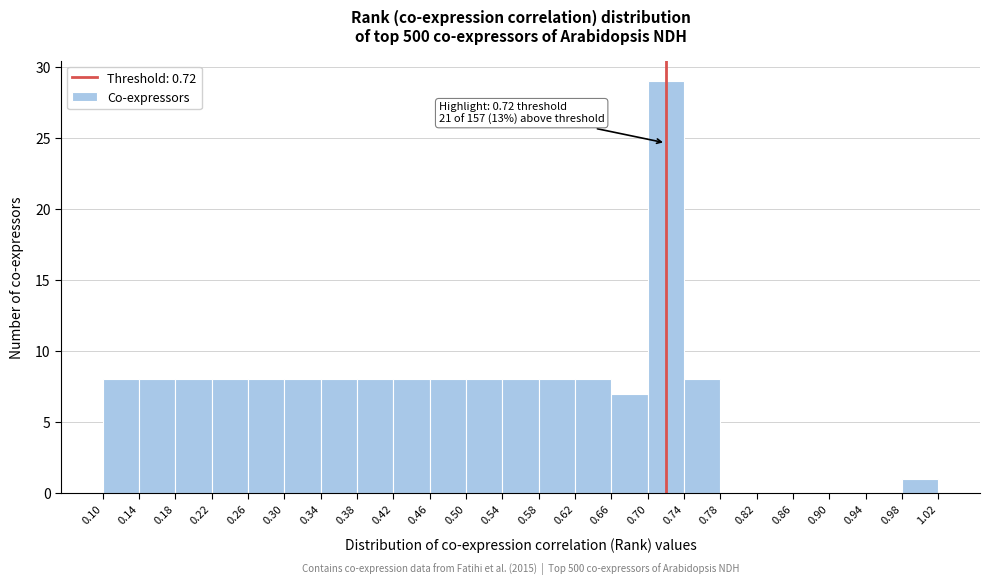

Which range on the x-axis has the tallest bar?

0.70 to 0.74